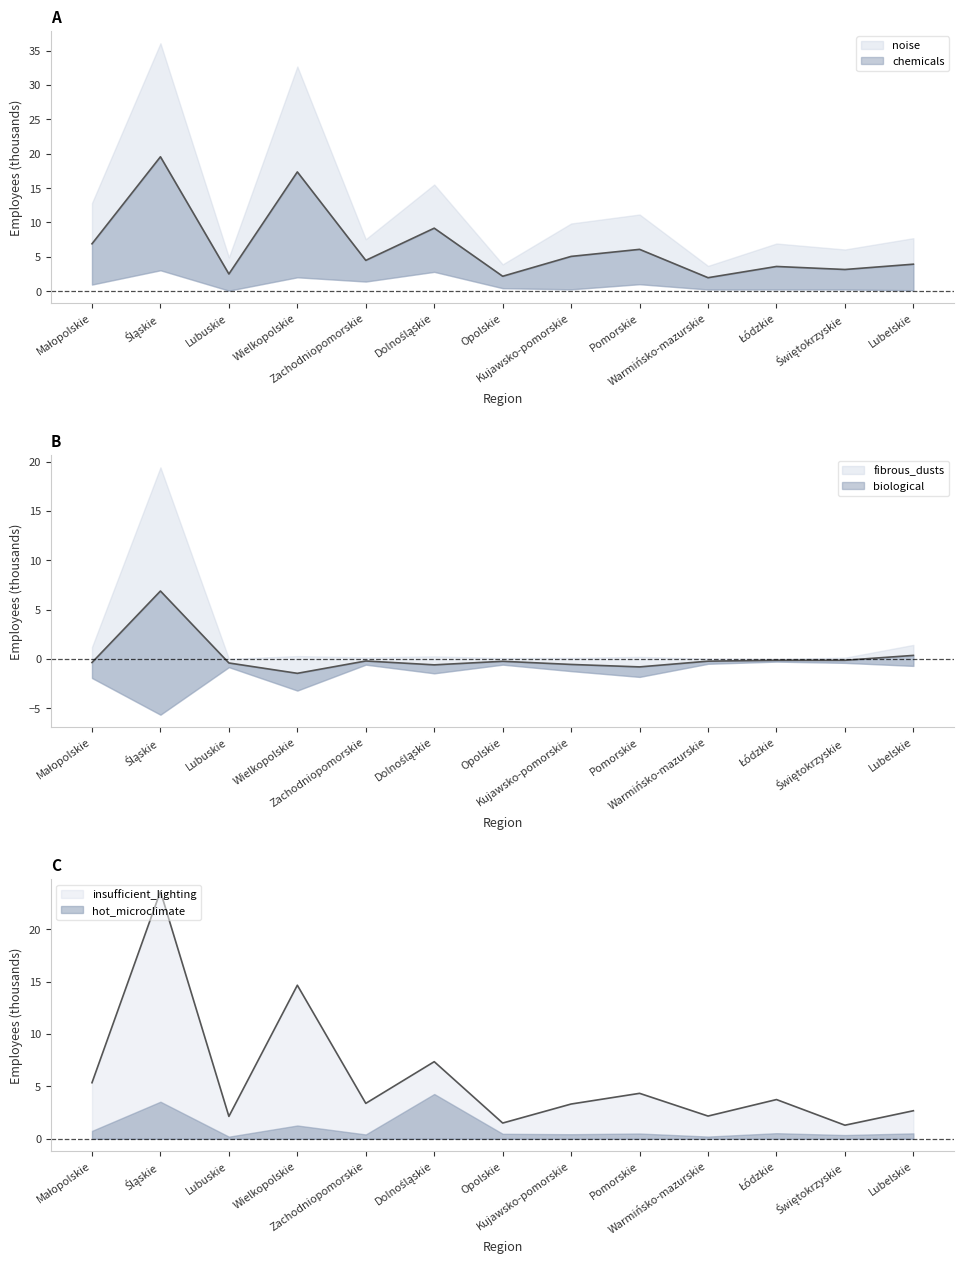

What is the greatest value displayed?

23.6